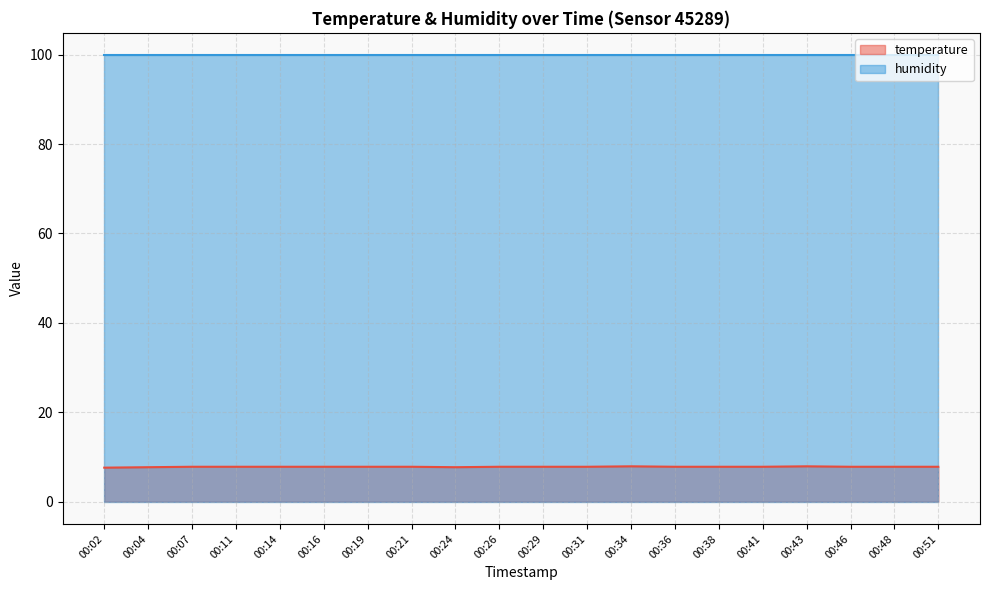

List the labels in order of value, smallest first.

00:02, 00:04, 00:24, 00:07, 00:11, 00:14, 00:16, 00:19, 00:21, 00:26, 00:29, 00:31, 00:36, 00:38, 00:41, 00:46, 00:48, 00:51, 00:34, 00:43